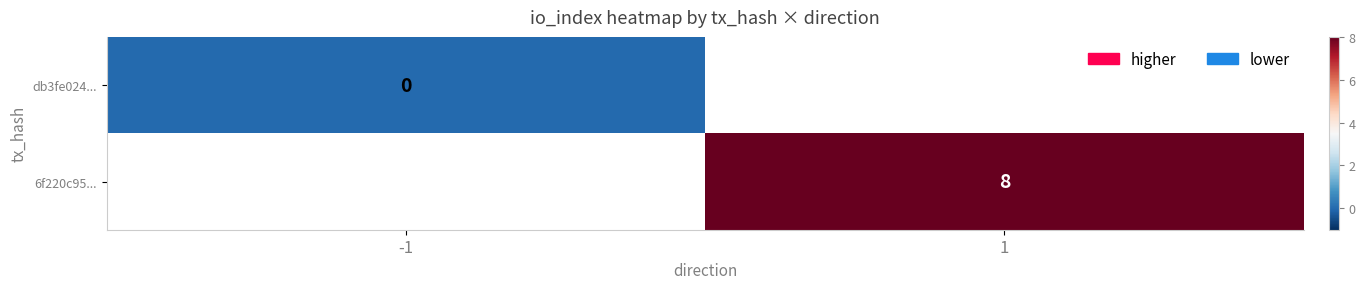

Is the value of 6f220c95... at 1 greater than the value of db3fe024... at -1?

Yes